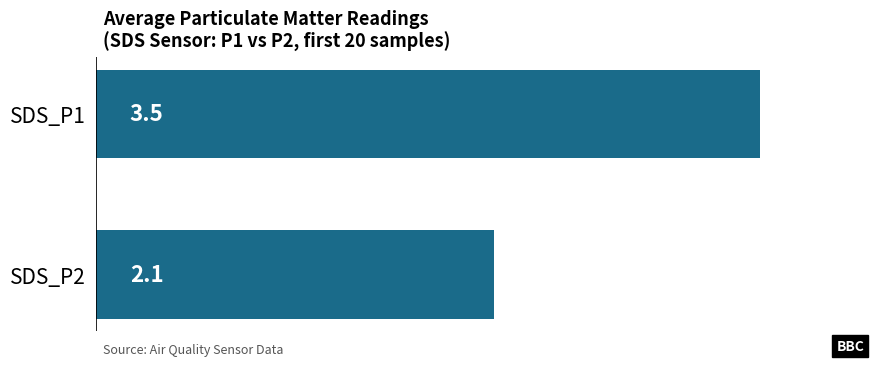

What is the value of the 2nd bar from the top?

2.1